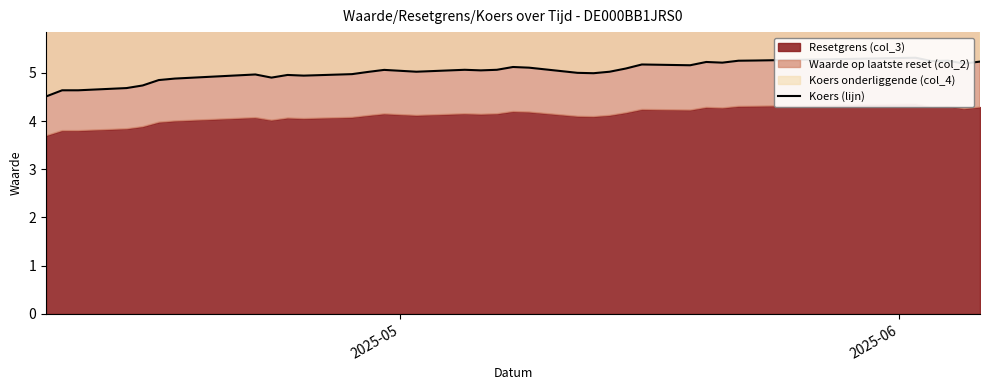

How many lines are shown in the chart?

1